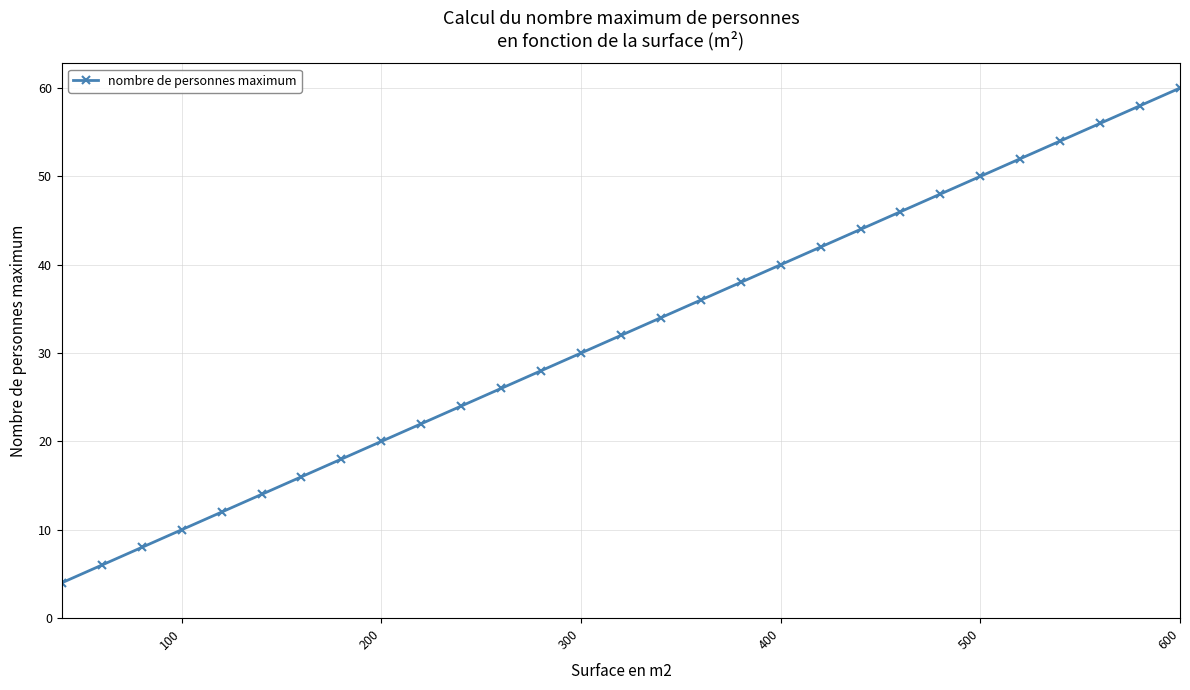

What is the smallest value displayed?

4